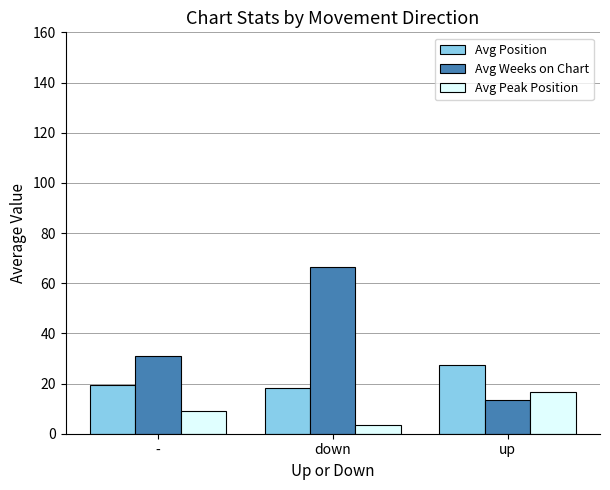

What is the label of the 1st bar from the right?

up